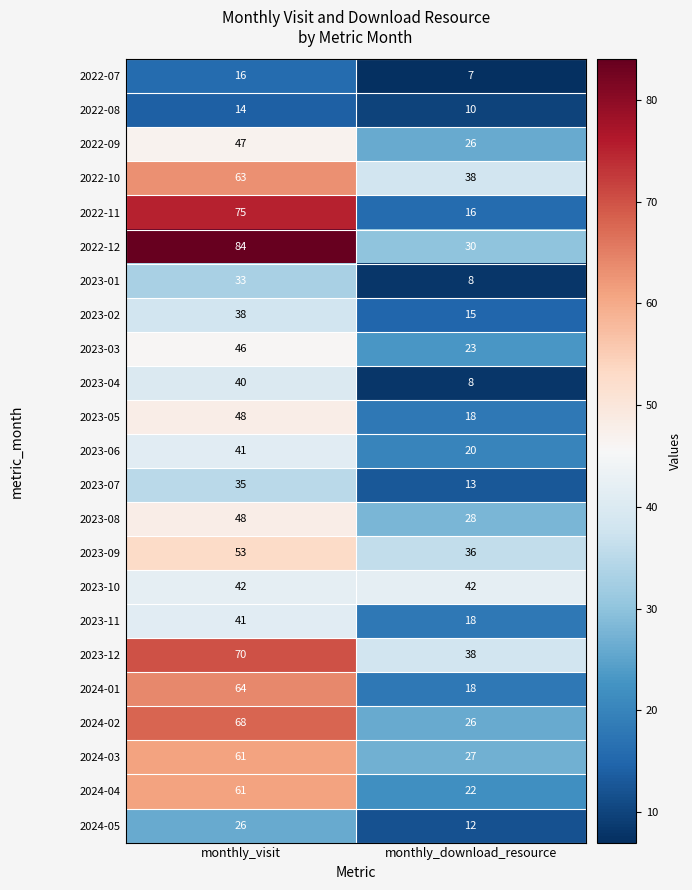

What is the approximate value of 2023-02 at monthly_visit?

38